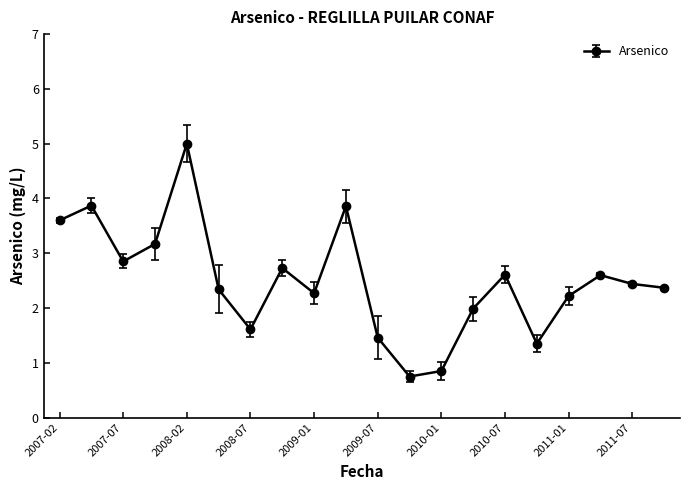

How many points are higher than both their immediate neighbors (excluding endpoints)?

6